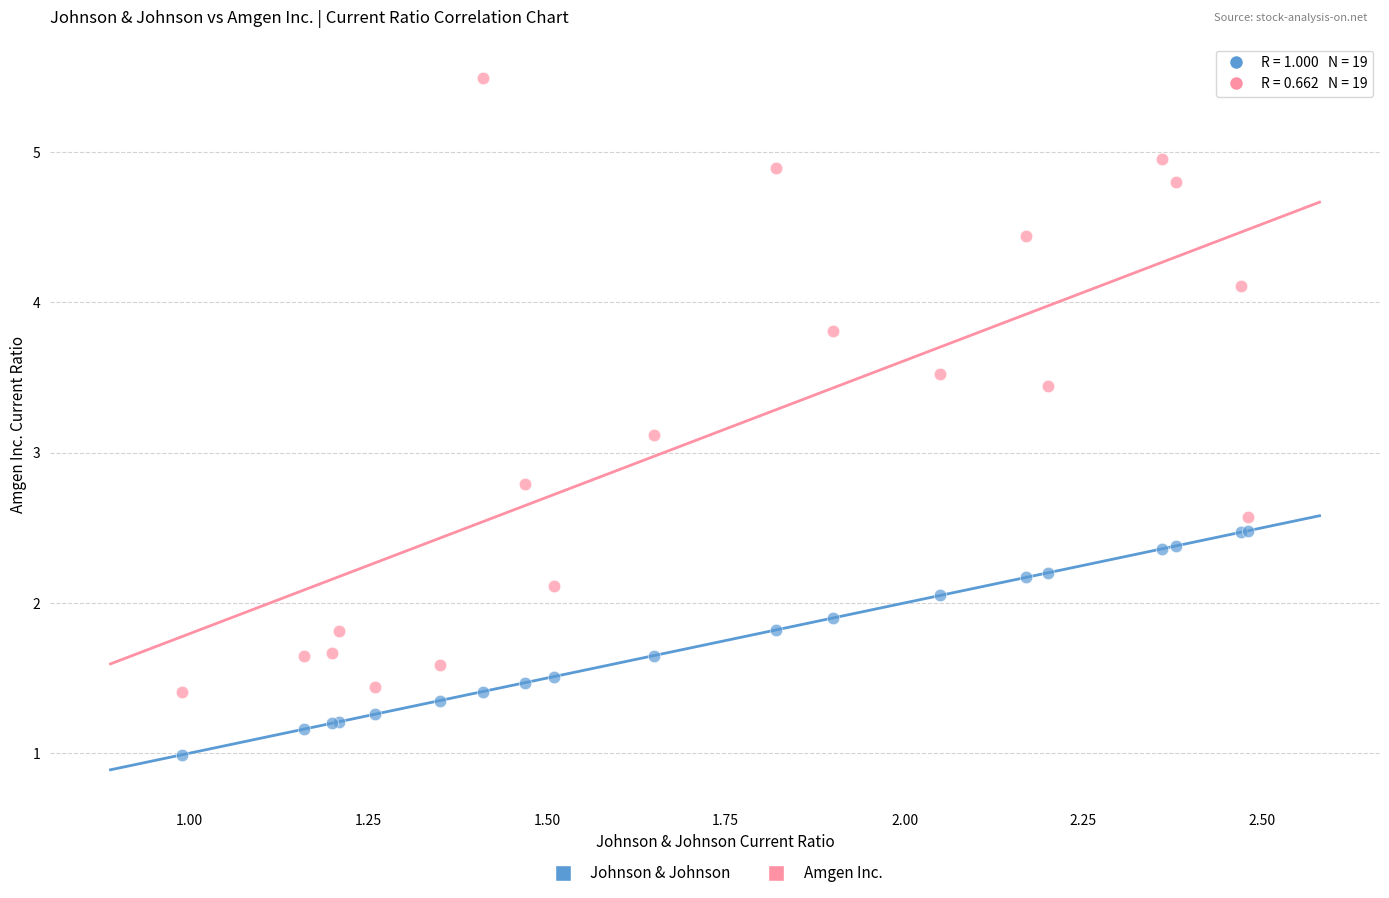

Which series reaches the minimum Y coordinate?

Johnson & Johnson